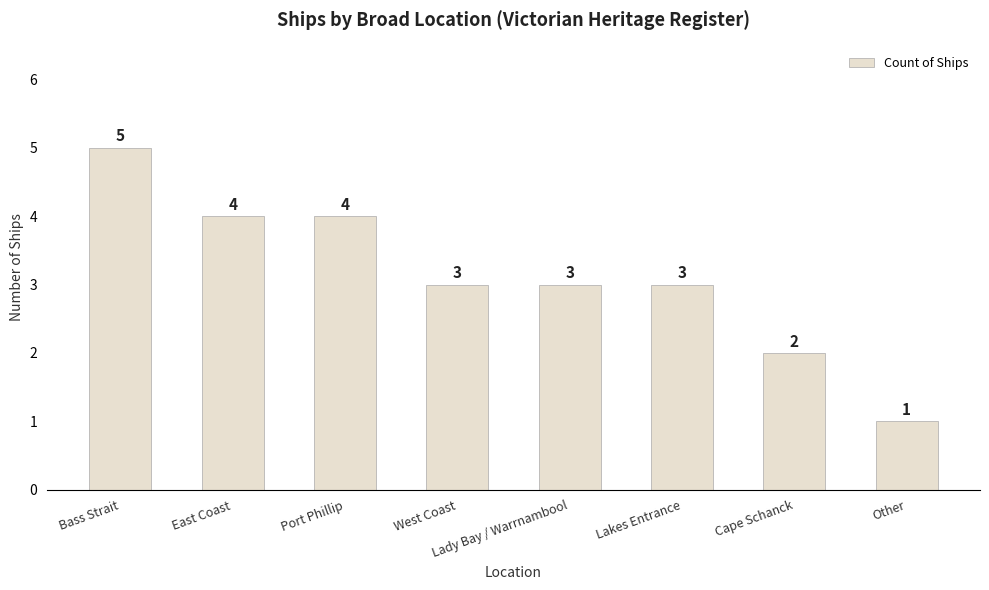

What is the ratio of the value at Port Phillip to the value at East Coast?

1.0